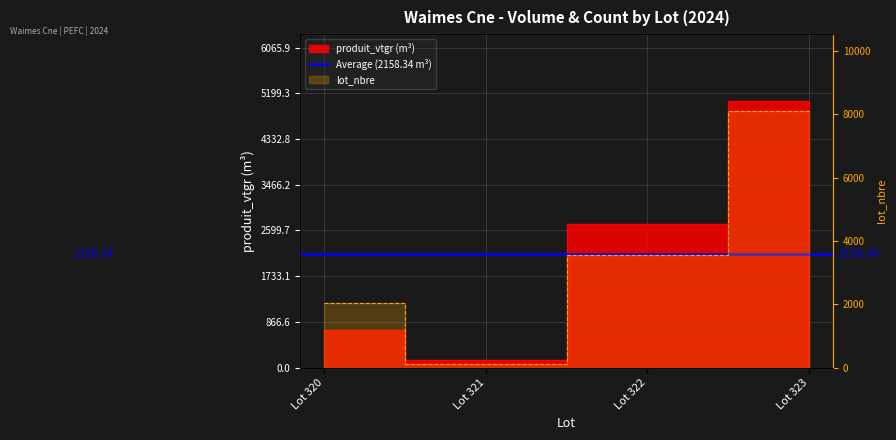

What is the highest value of the produit_vtgr series?

5054.9